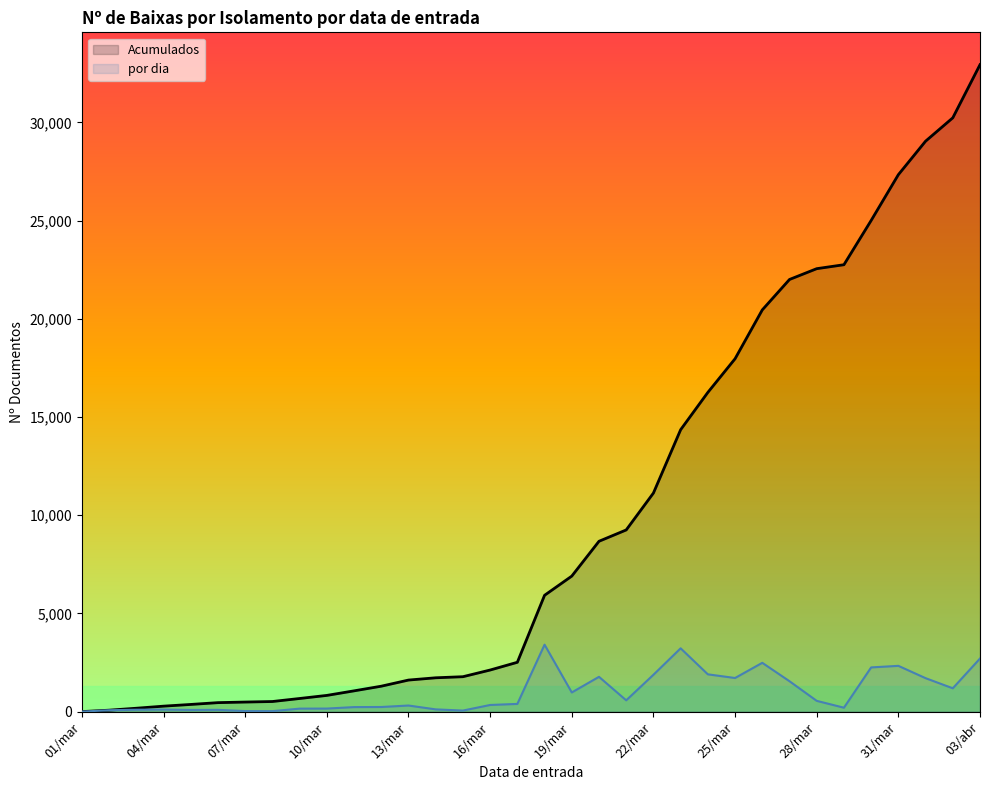

What value does the Acumulados series have at 24/mar, to the nearest 10?

16250